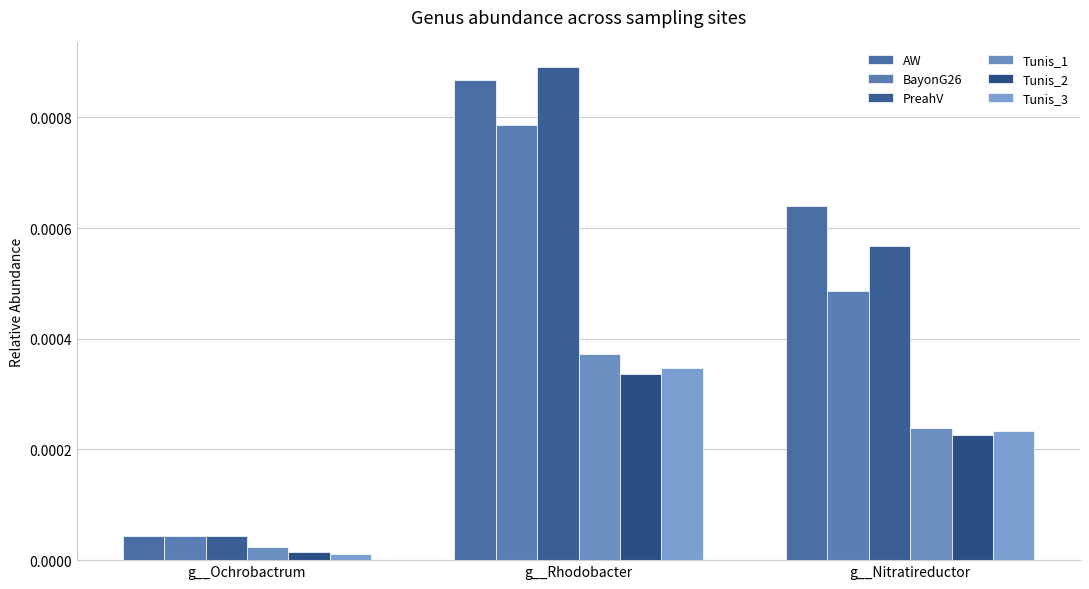

At g__Ochrobactrum, list the series in order from smallest to largest.

Tunis_3, Tunis_2, Tunis_1, PreahV, AW, BayonG26